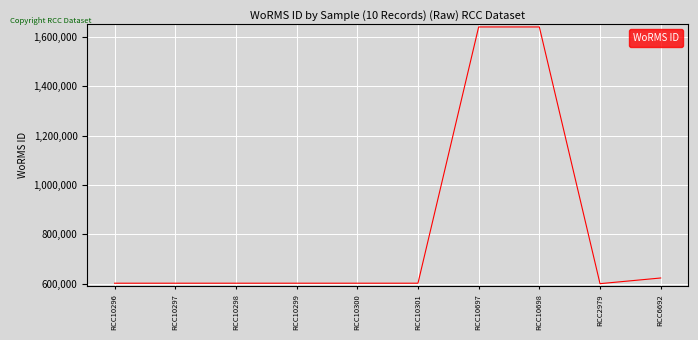

Is it true that the value at RCC10297 is 940550?

False